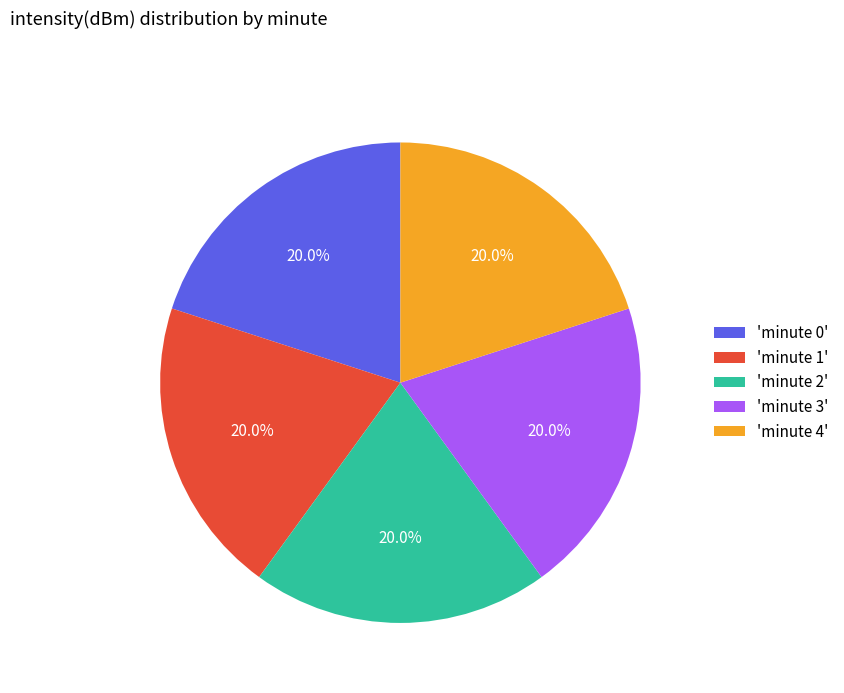

Combined, do 'minute 0' and 'minute 4' account for over 50%?

No